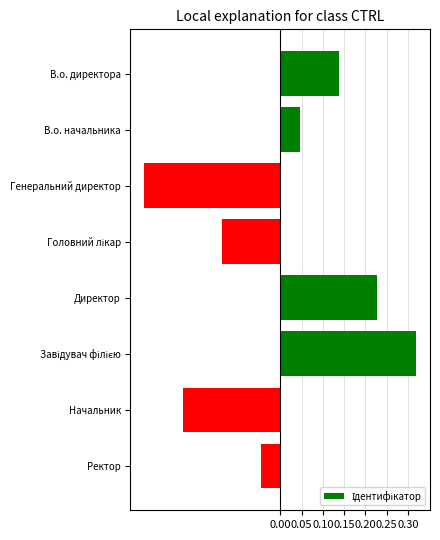

How many negative values are there?

4